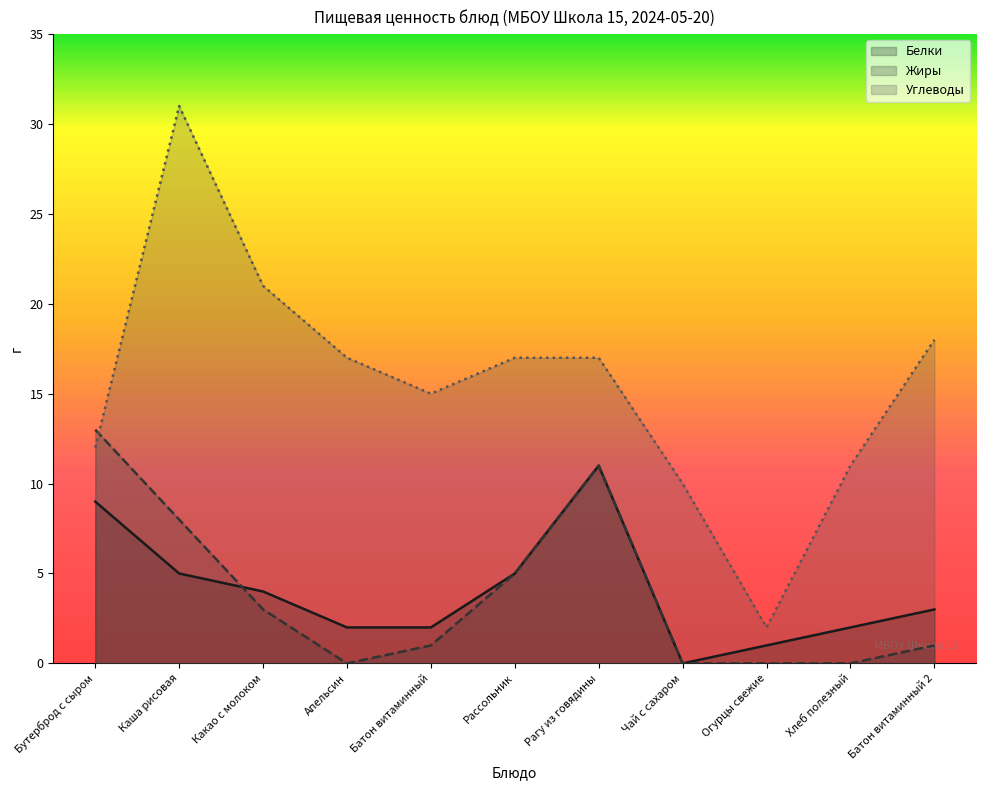

The value of Белки at Апельсин is 2. True or false?

True